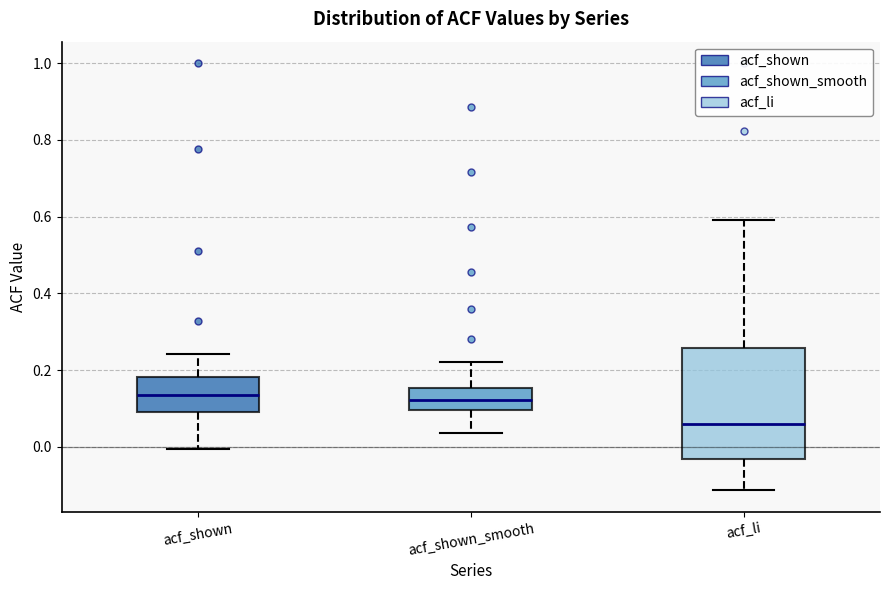

Where is the upper edge of the box for acf_shown_smooth on the y-axis? The values are not printed on the chart, so give them approximately, as read against the axis.

0.16